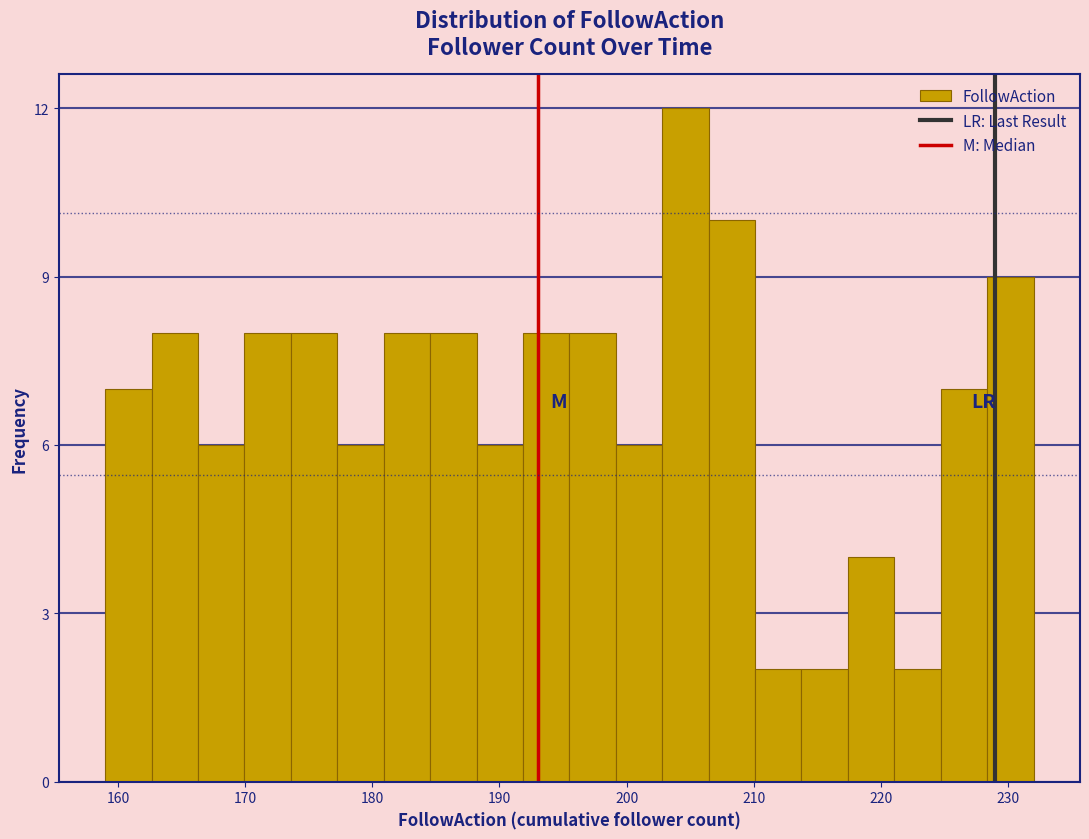

Around what value on the x-axis is the tallest bar? Give the approximate position of its centre, as read against the axis.

205